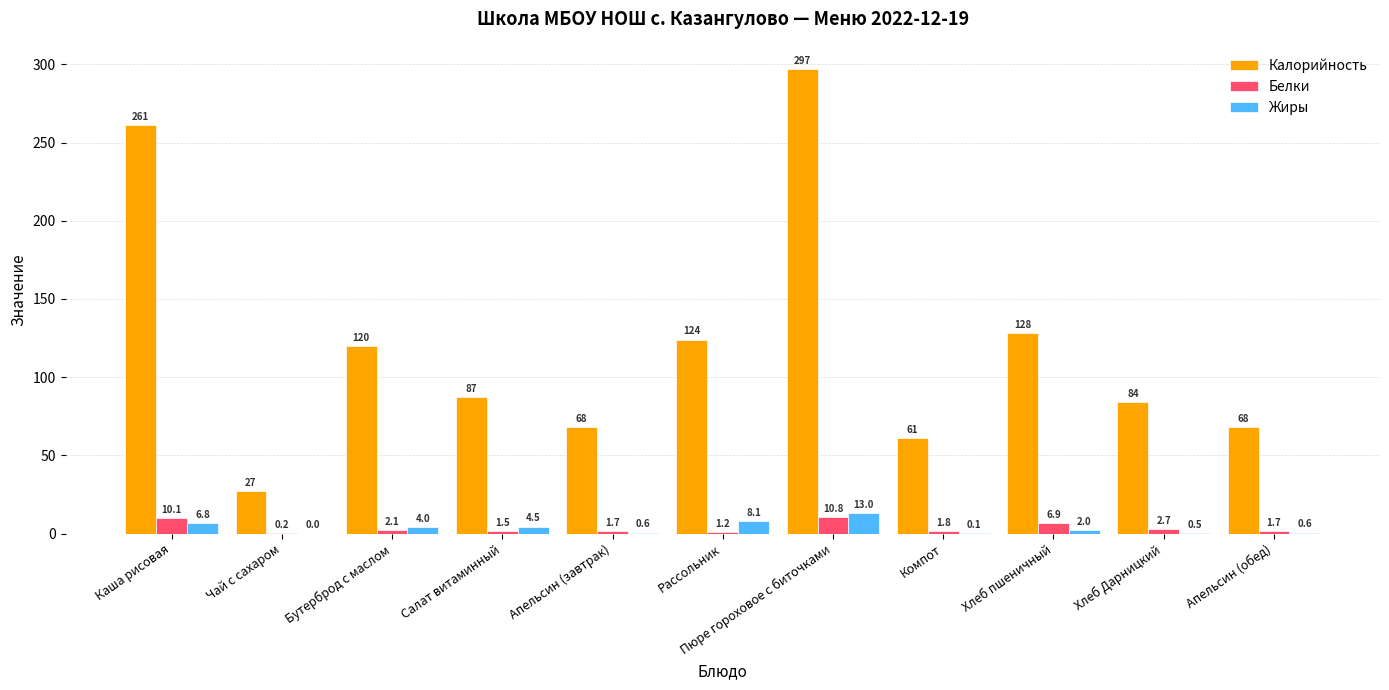

Is the value of Жиры at Бутерброд с маслом greater than the value of Белки at Апельсин (завтрак)?

Yes